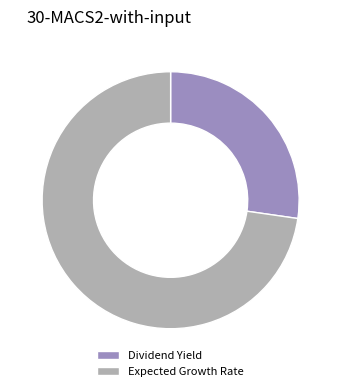

Rank the categories by value from lowest to highest.

Dividend Yield, Expected Growth Rate